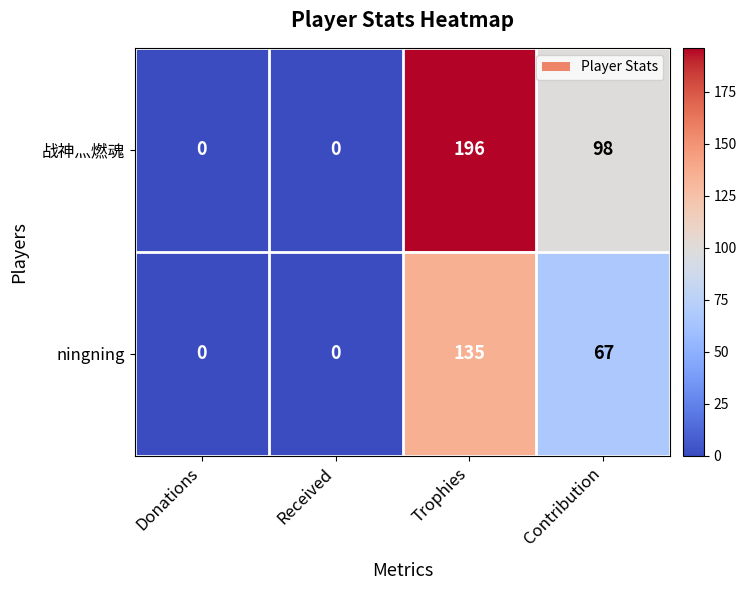

Reading right to left, list all the values displayed in this chart.

战神灬燃魂: Contribution=98	Trophies=196	Received=0	Donations=0
ningning: Contribution=67	Trophies=135	Received=0	Donations=0